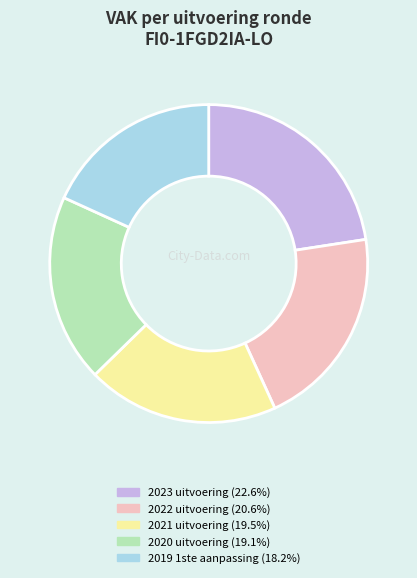

True or false: 2019 1ste aanpassing accounts for 18% of the total.

True